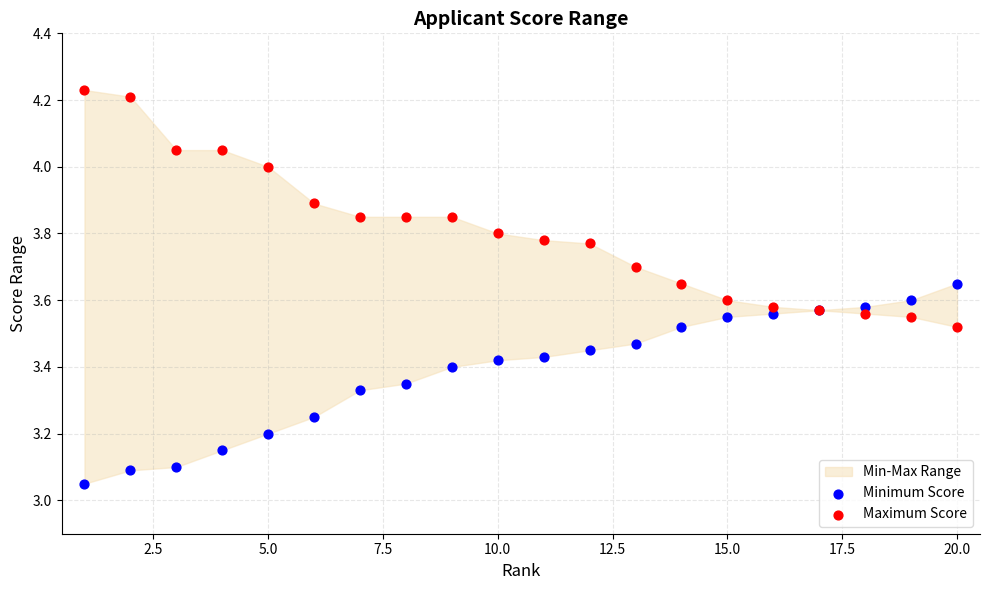

Which series reaches the minimum Y coordinate?

Minimum Score